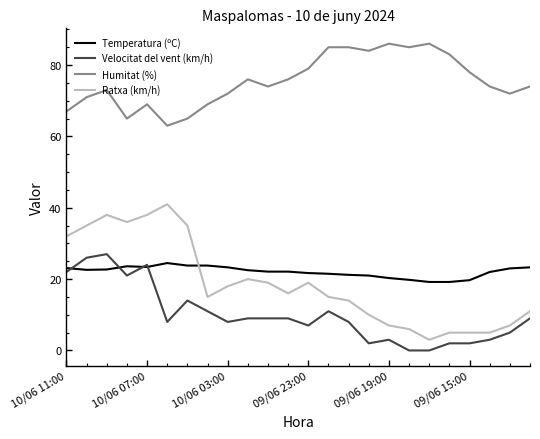

At how many categories does at least one series exceed 59?

24